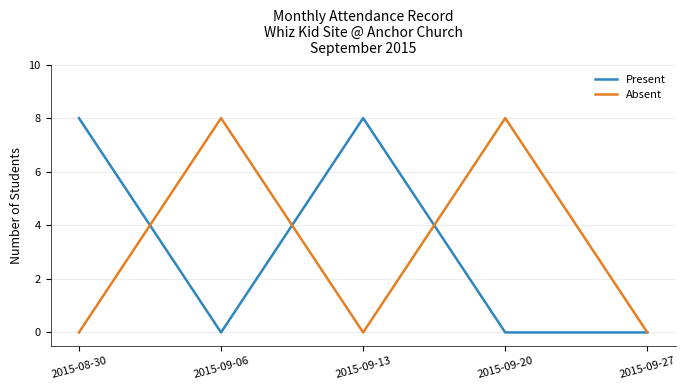

At how many categories does at least one series exceed 5?

4